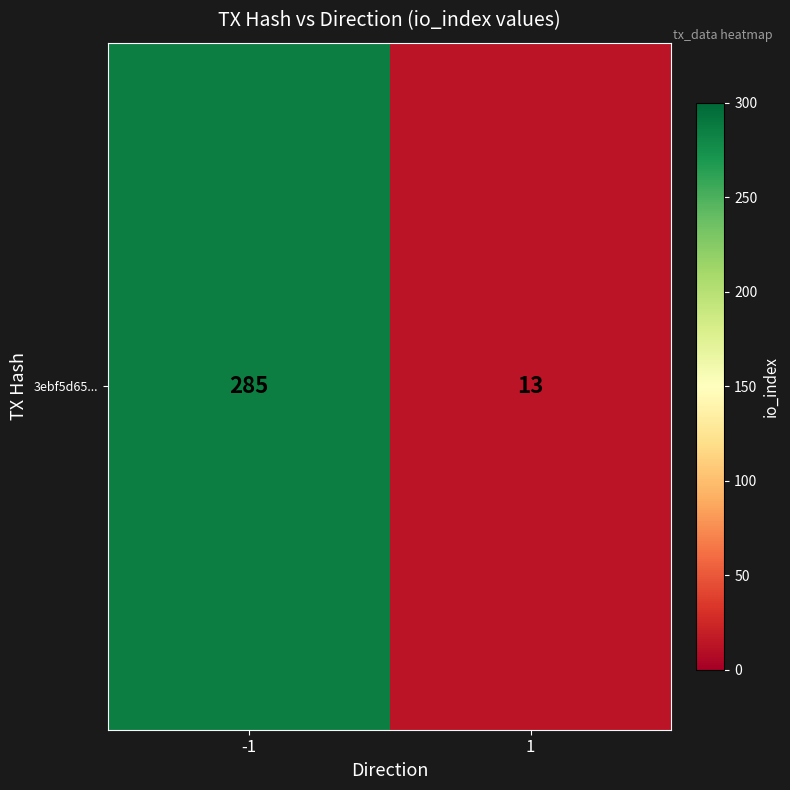

The chart shows a value of 285 at -1. True or false?

True